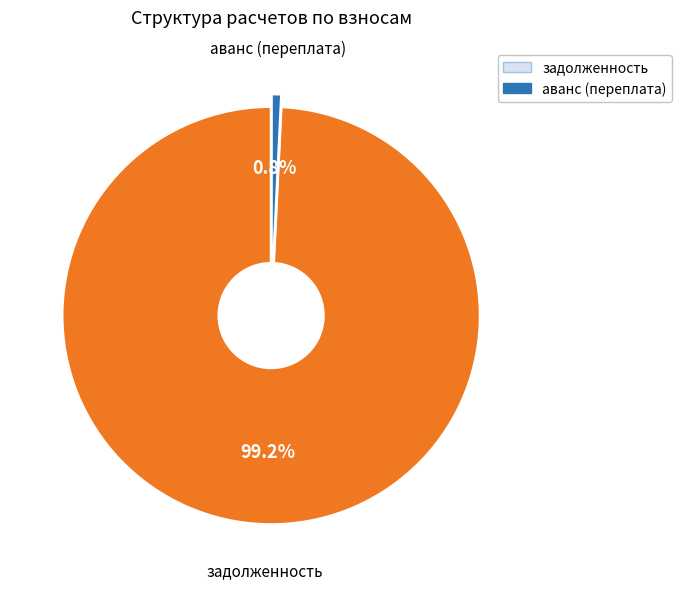

What percentage do задолженность and аванс (переплата) together represent?

100.0%